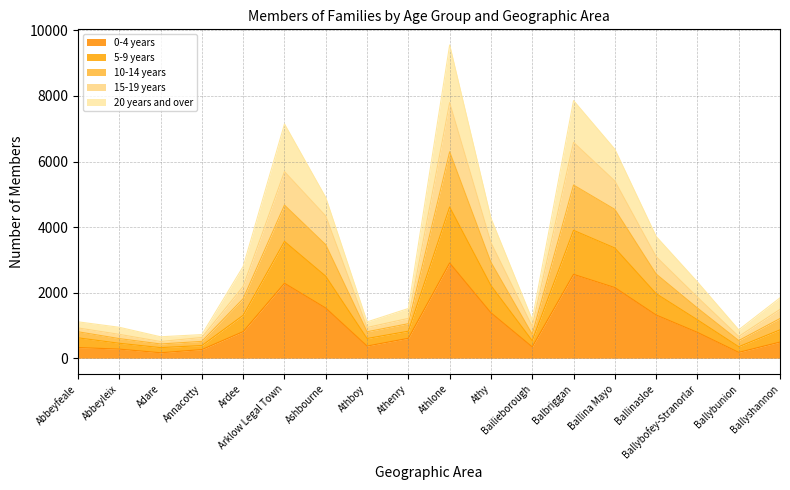

At which category is the sum across all series the highest?

Athlone